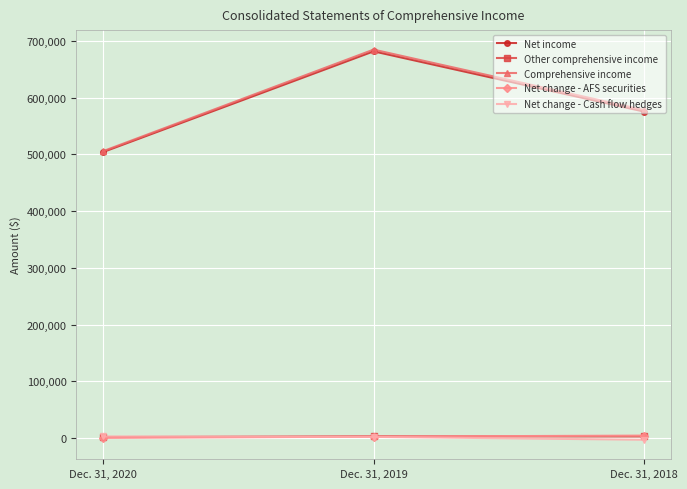

What is the sum of all Comprehensive income values?

1769083